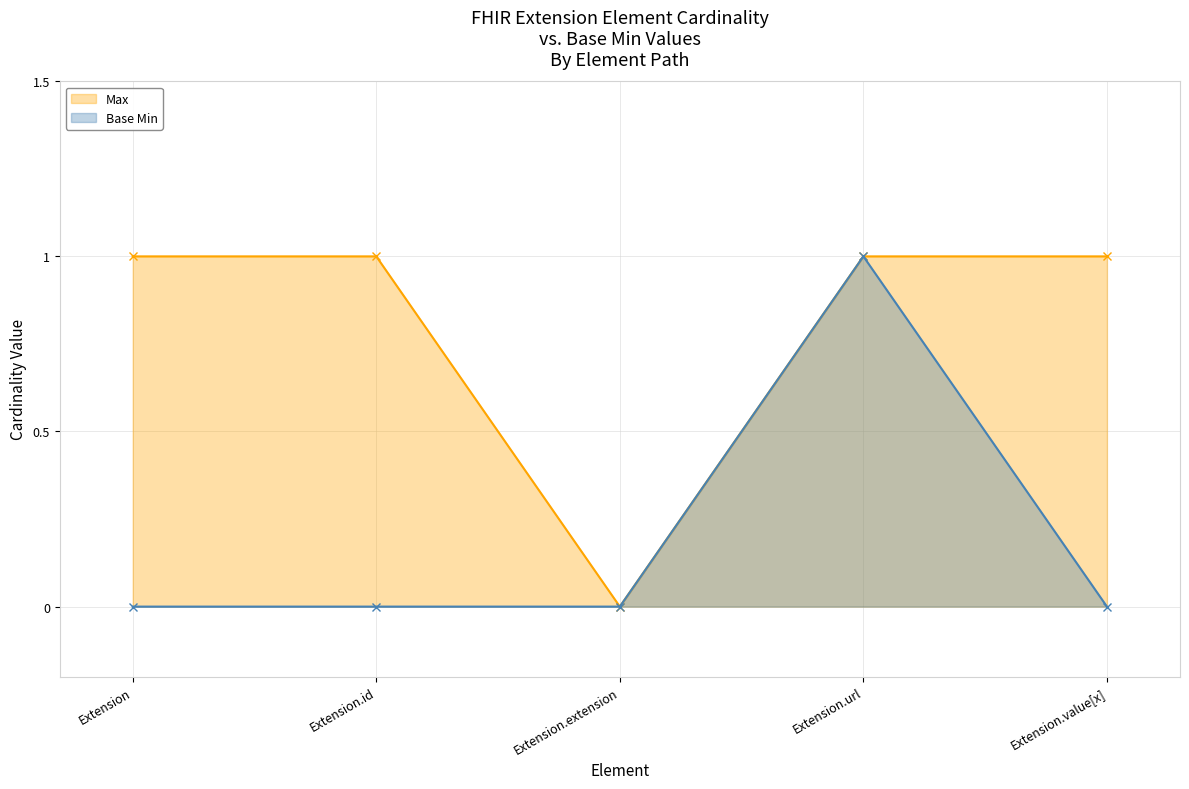

Reading left to right, list all the values displayed in this chart.

Max: 1	1	0	1	1
Base Min: 0	0	0	1	0